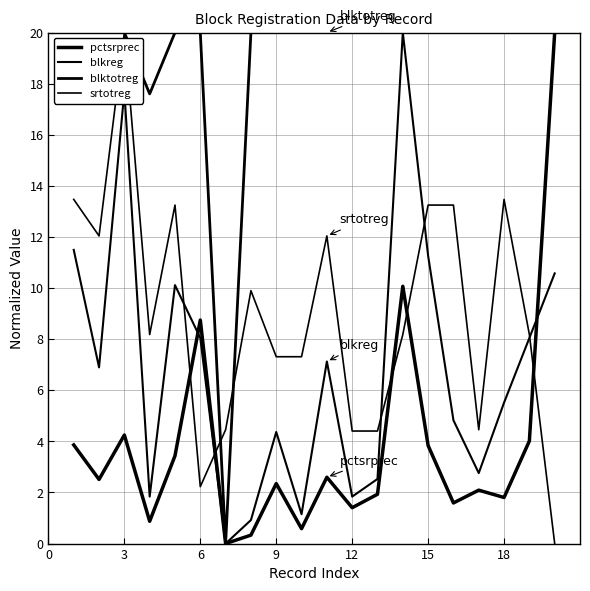

Does the chart have visible grid lines?

Yes